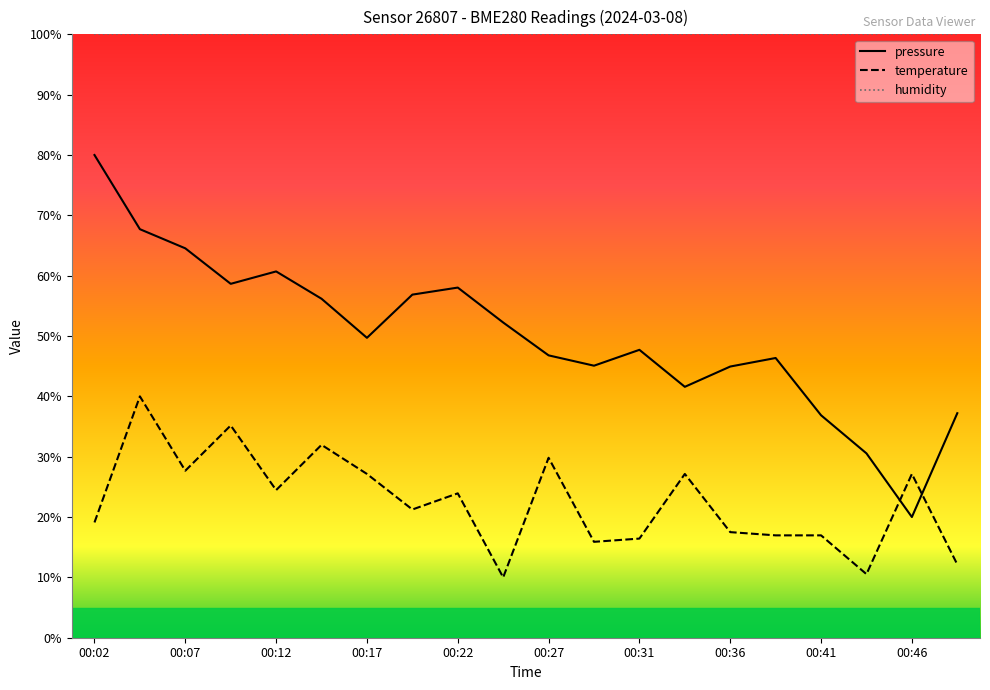

Rank the series by their average value, from highest to lowest.

humidity, pressure, temperature